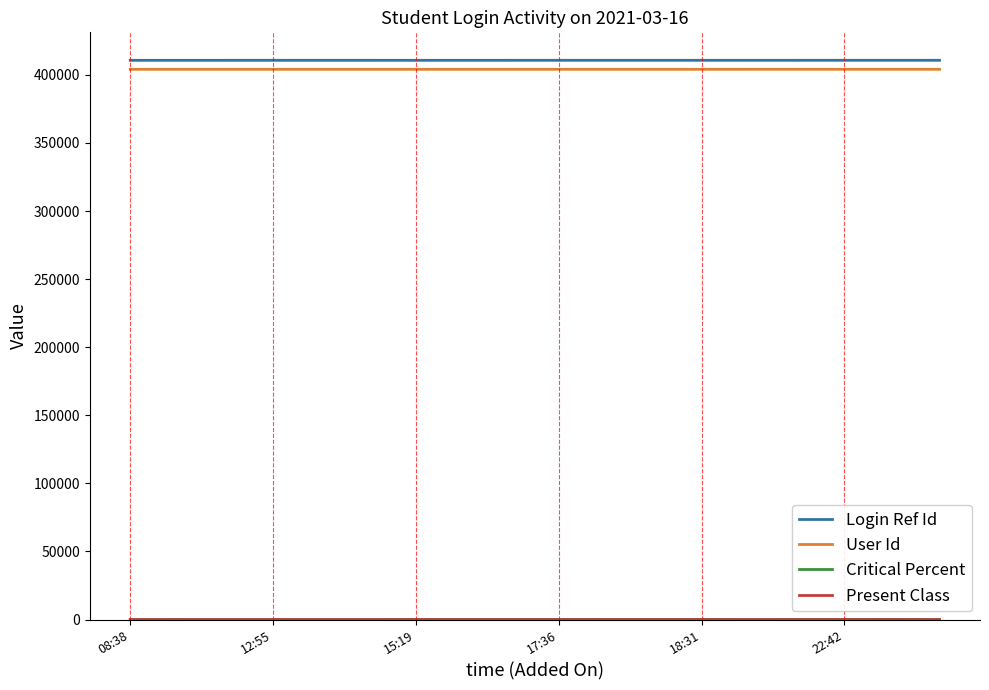

True or false: Login Ref Id and User Id intersect in this chart.

False